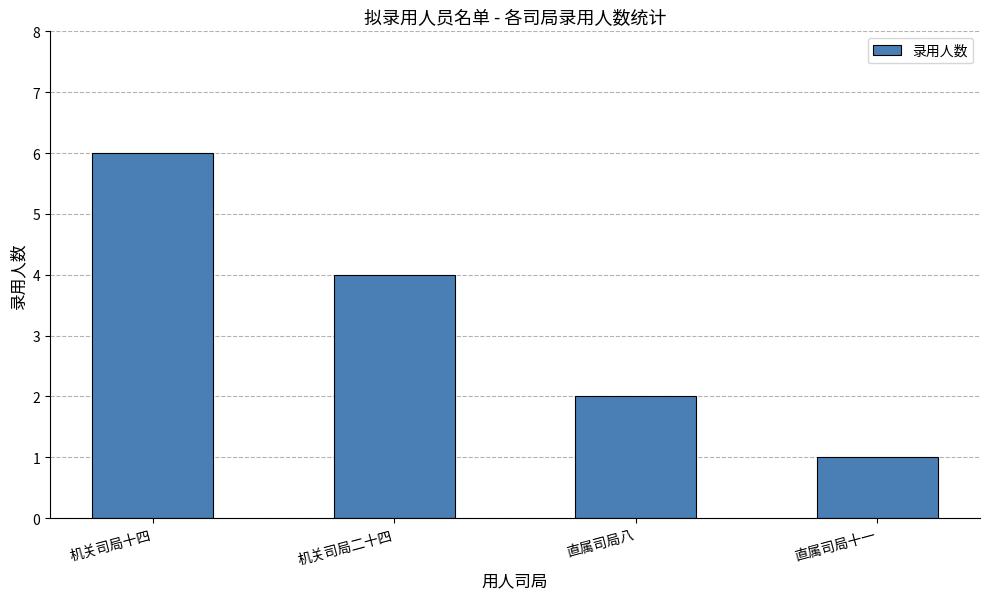

What is the label of the 3rd bar from the left?

直属司局八